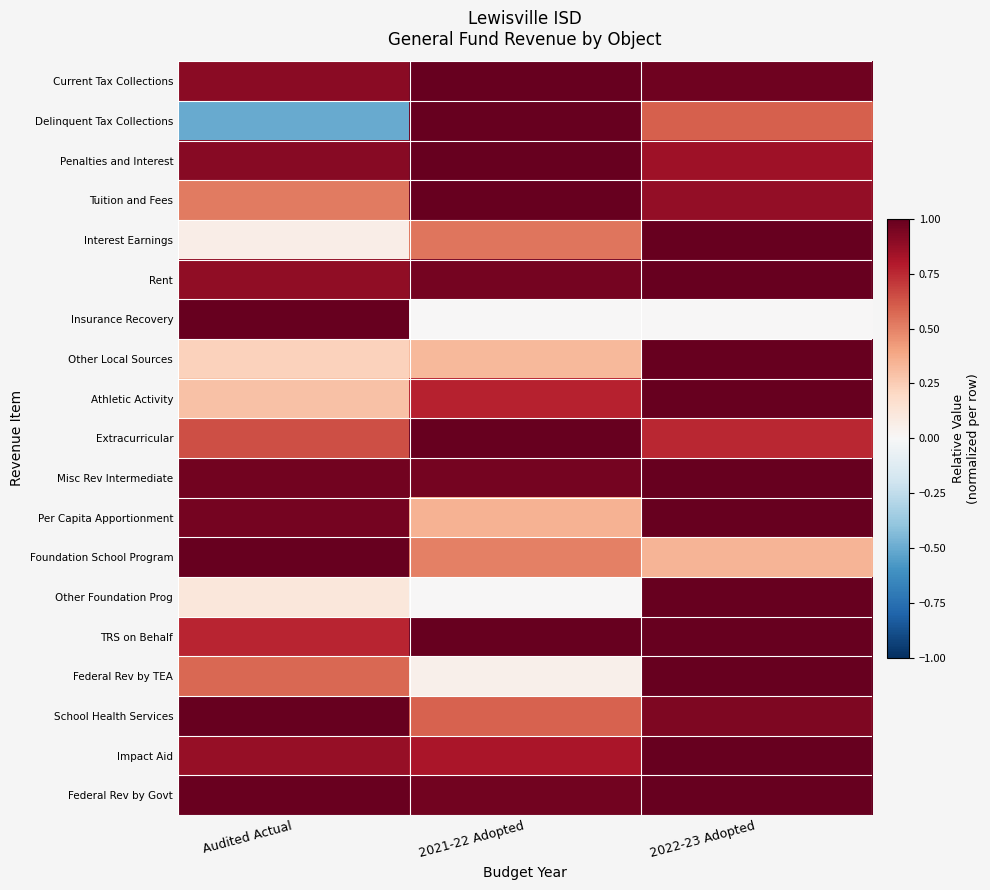

What is the spread (max minus min) of values at Audited Actual?

1.5